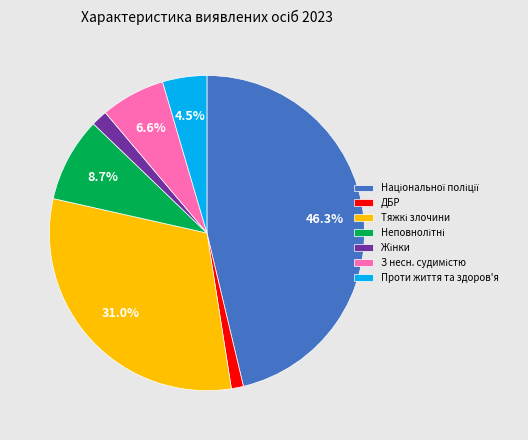

Is there any slice that represents more than half of the pie?

No